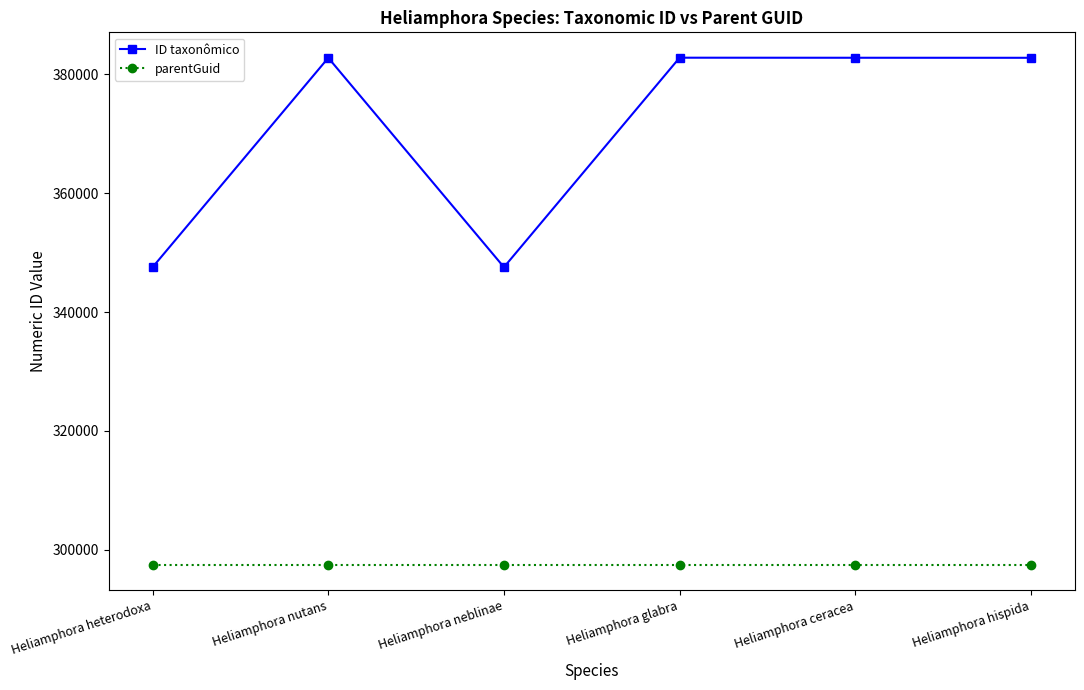

True or false: ID taxonômico and parentGuid intersect in this chart.

False